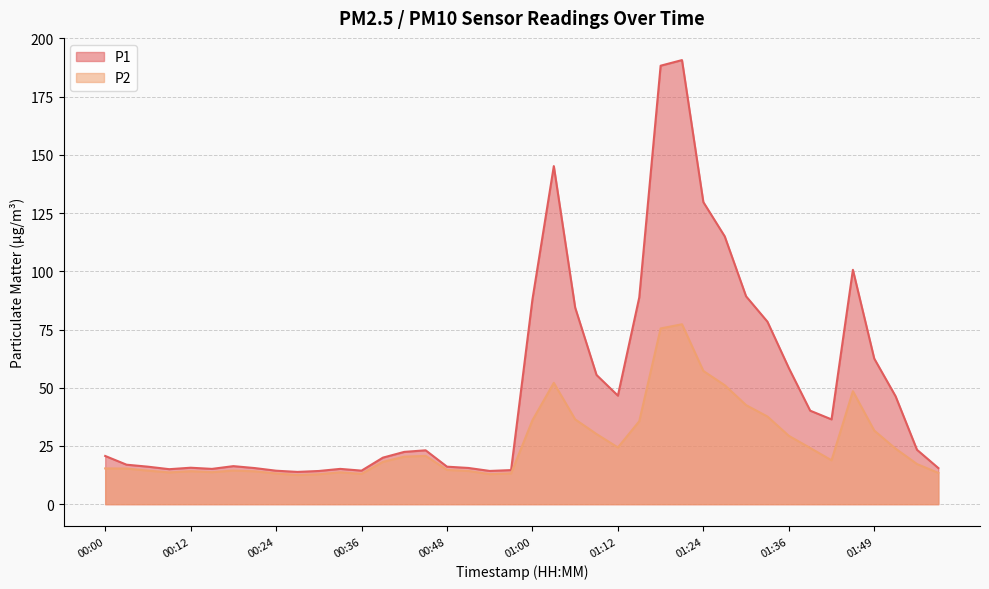

Count the number of data series in this chart.

2